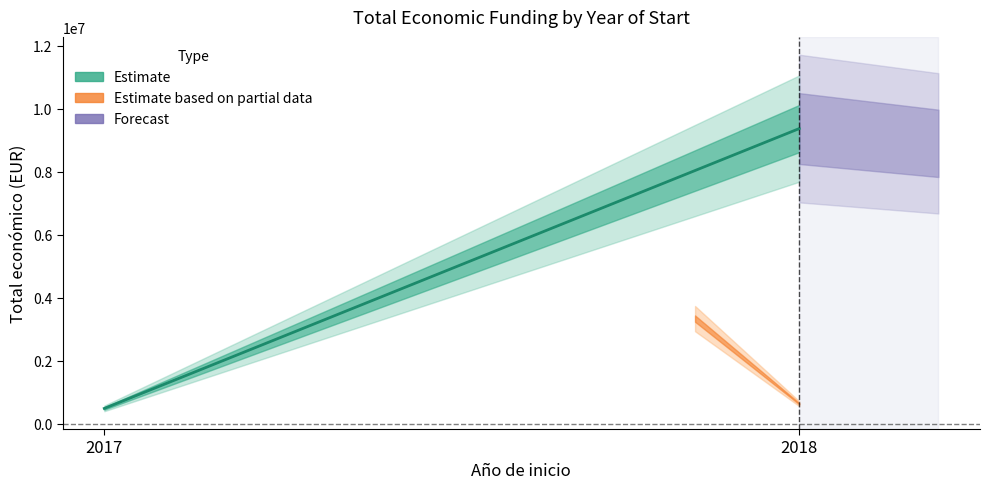

The value at 2018 is 9374186. True or false?

True